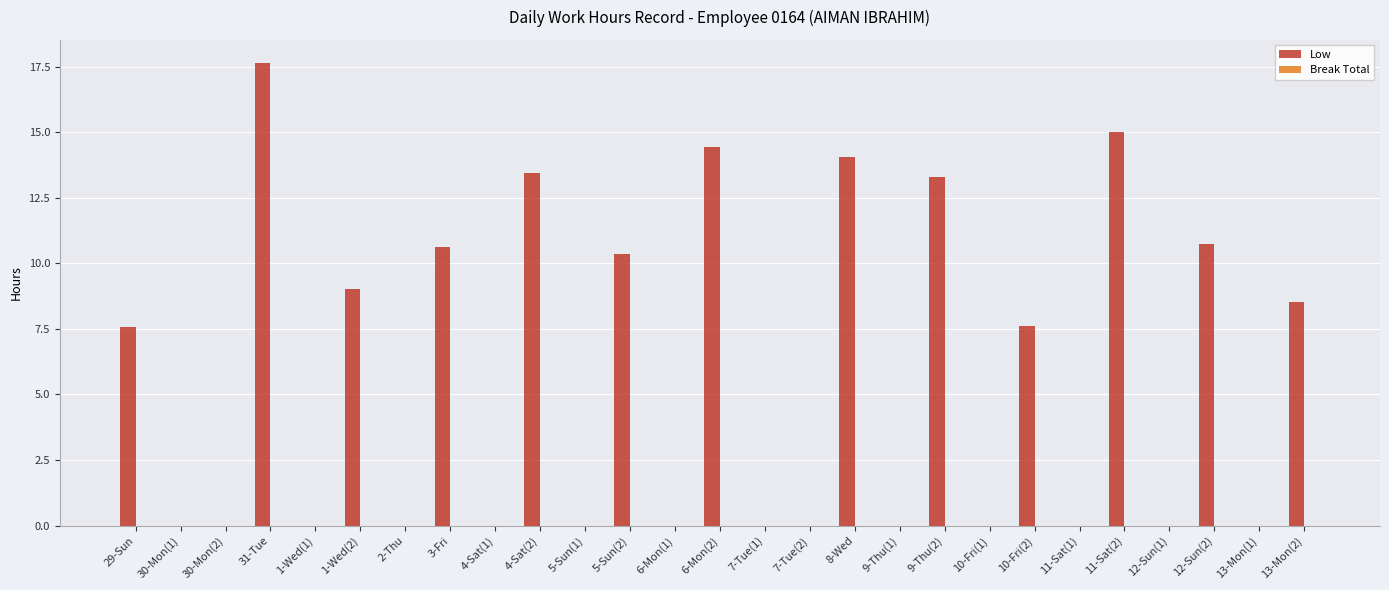

What is the sum of the values at 4-Sat(1) and 11-Sat(2)?

15.0